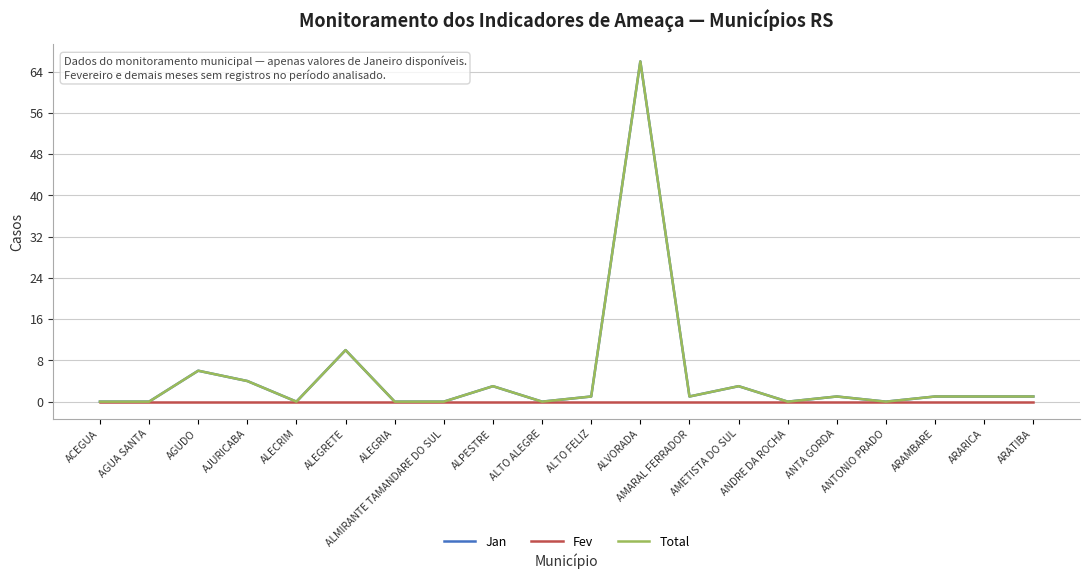

Does the chart display data point markers on the line(s)?

No